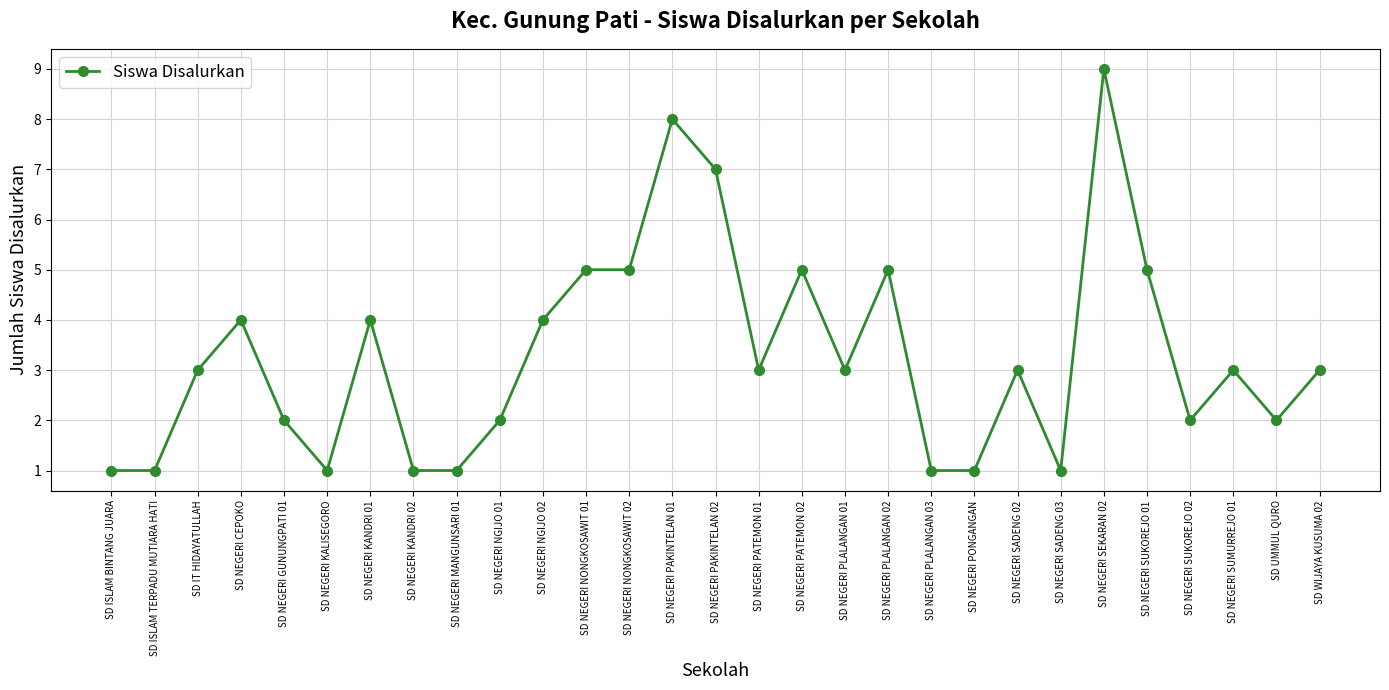

Where is the first local maximum?

SD NEGERI CEPOKO